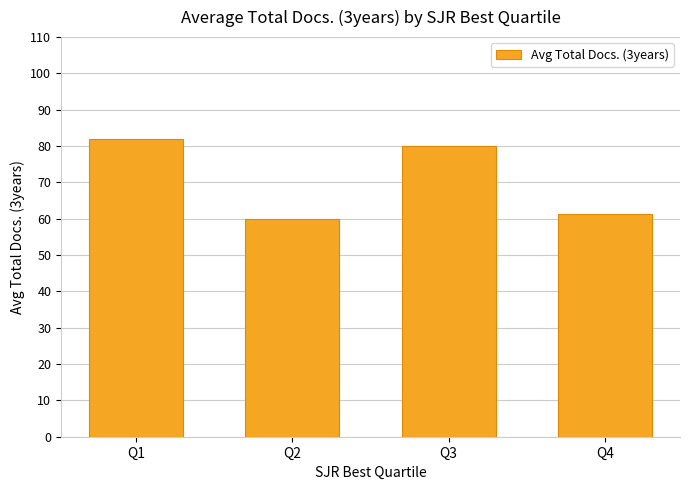

The value at Q2 is 37.6. True or false?

False